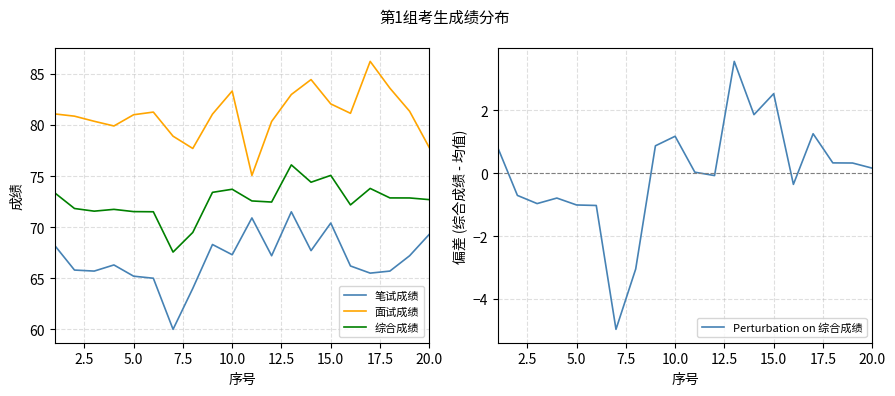

True or false: Perturbation on 综合成绩 and 笔试成绩 intersect in this chart.

False